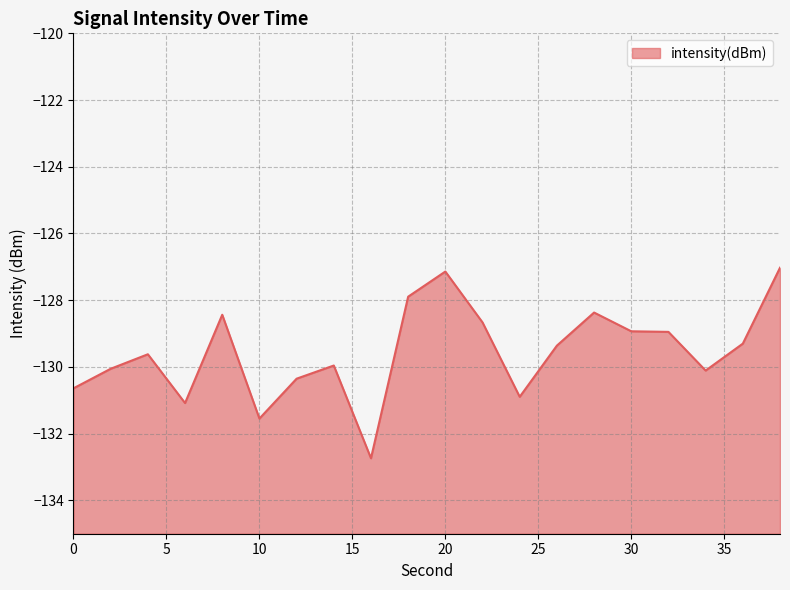

The value at 24 is -130.9. True or false?

True